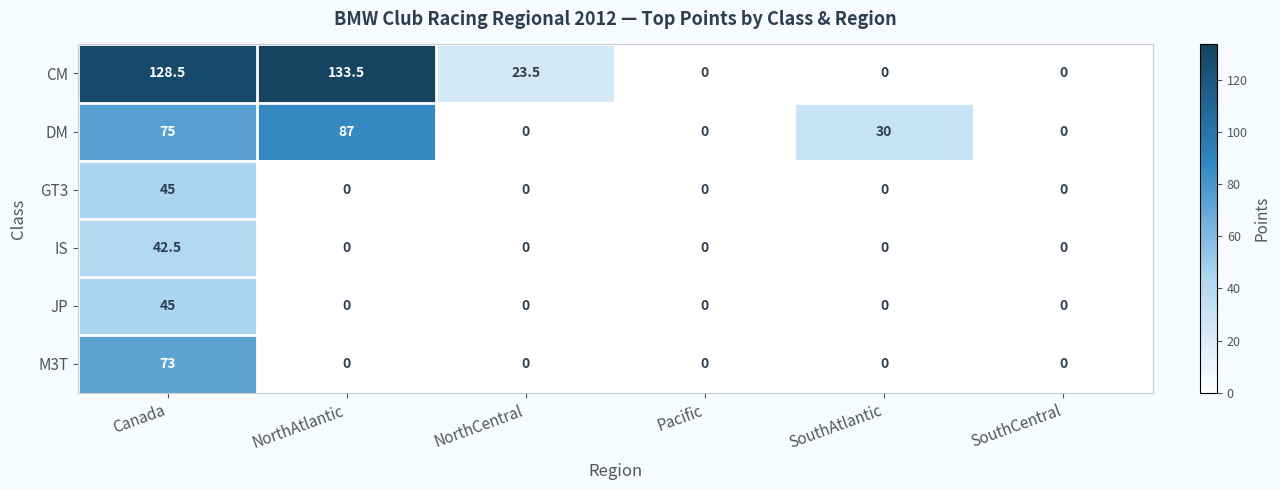

Which series has the largest range (max minus min)?

CM